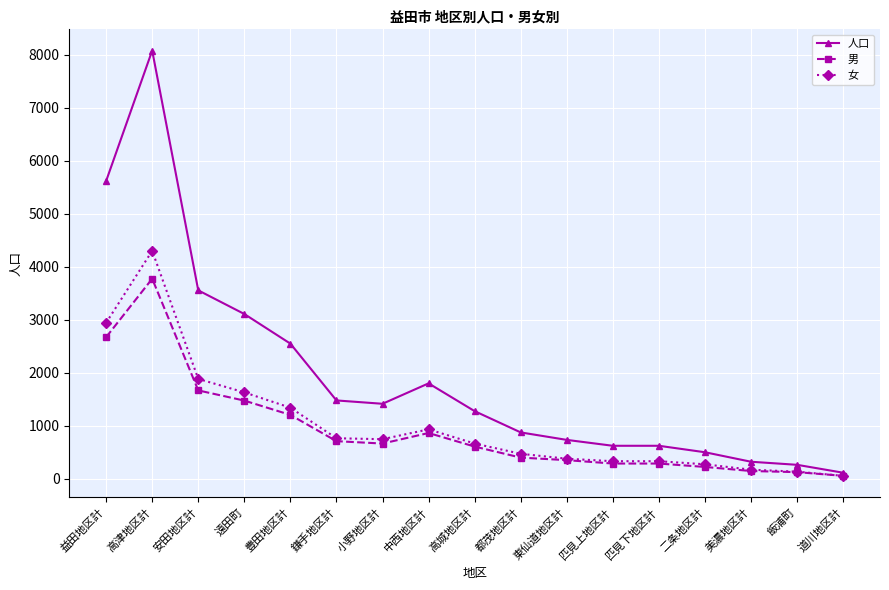

How many values in the 男 series are below 611?

8